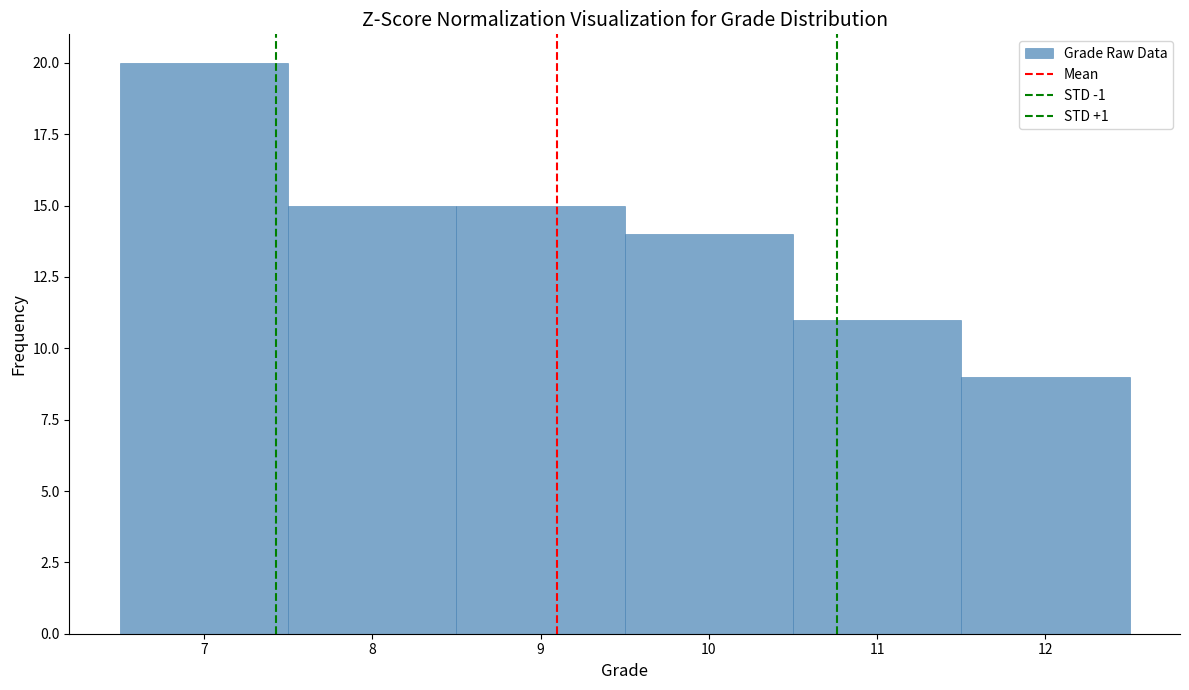

How tall is the bar that spans 6.5 to 7.5 on the x-axis? The values are not printed on the chart, so give them approximately, as read against the axis.

20